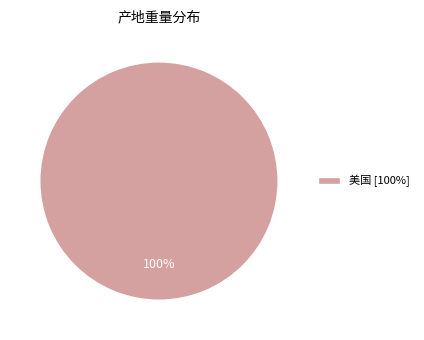

To the nearest percent, what percentage of the pie is 美国 [100%]?

100%